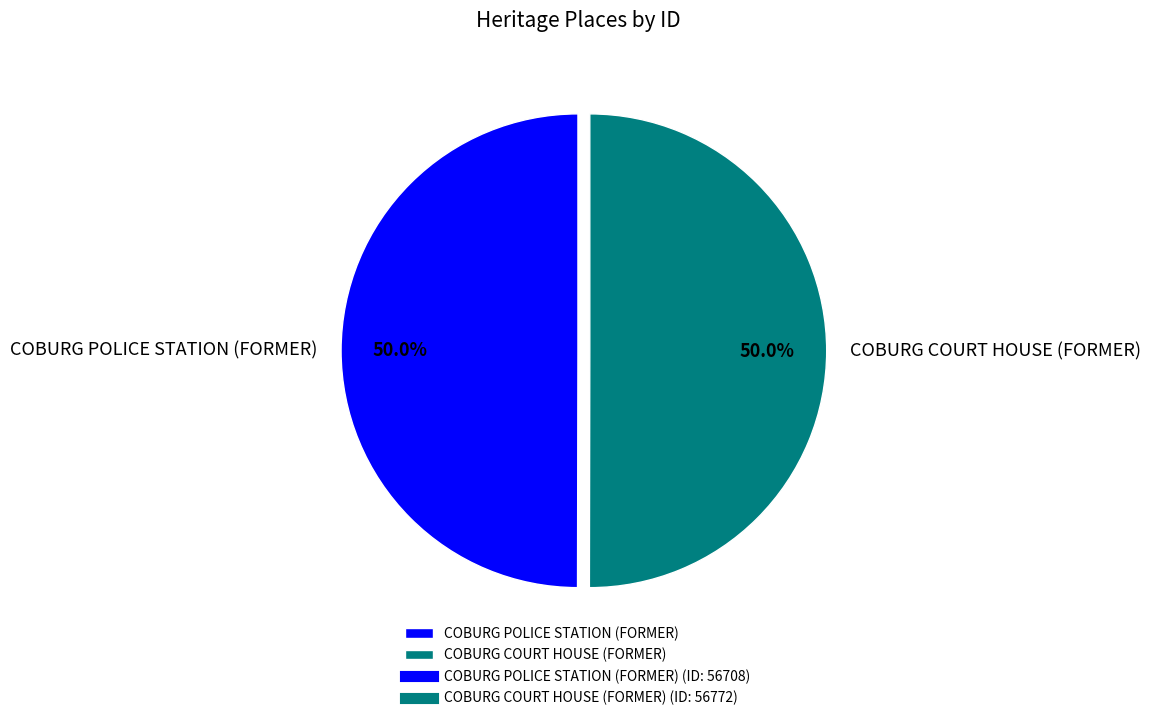

What percentage is NOT represented by COBURG POLICE STATION (FORMER)?

50.0%